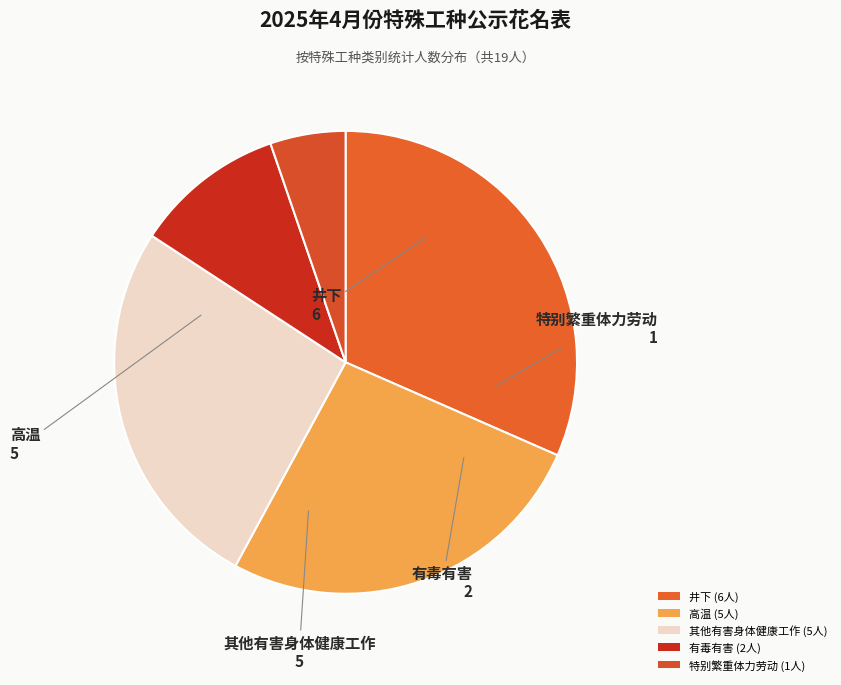

Count the number of slices in the pie.

5